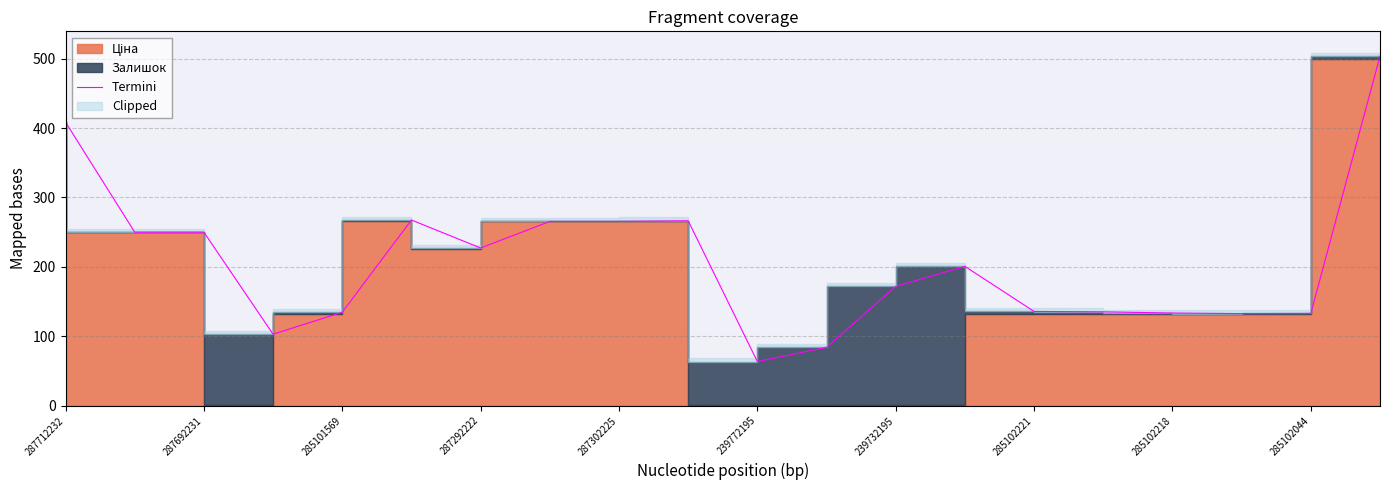

What is the maximum value shown in the chart?

503.7